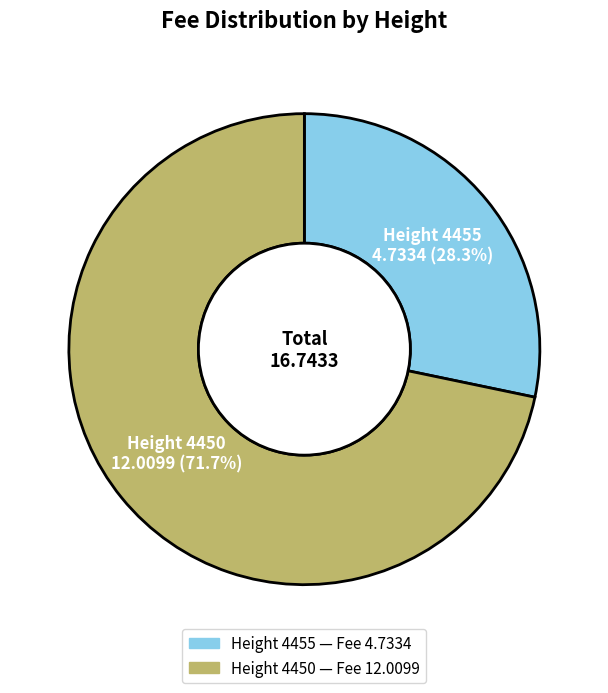

Does any single category account for the majority?

Yes